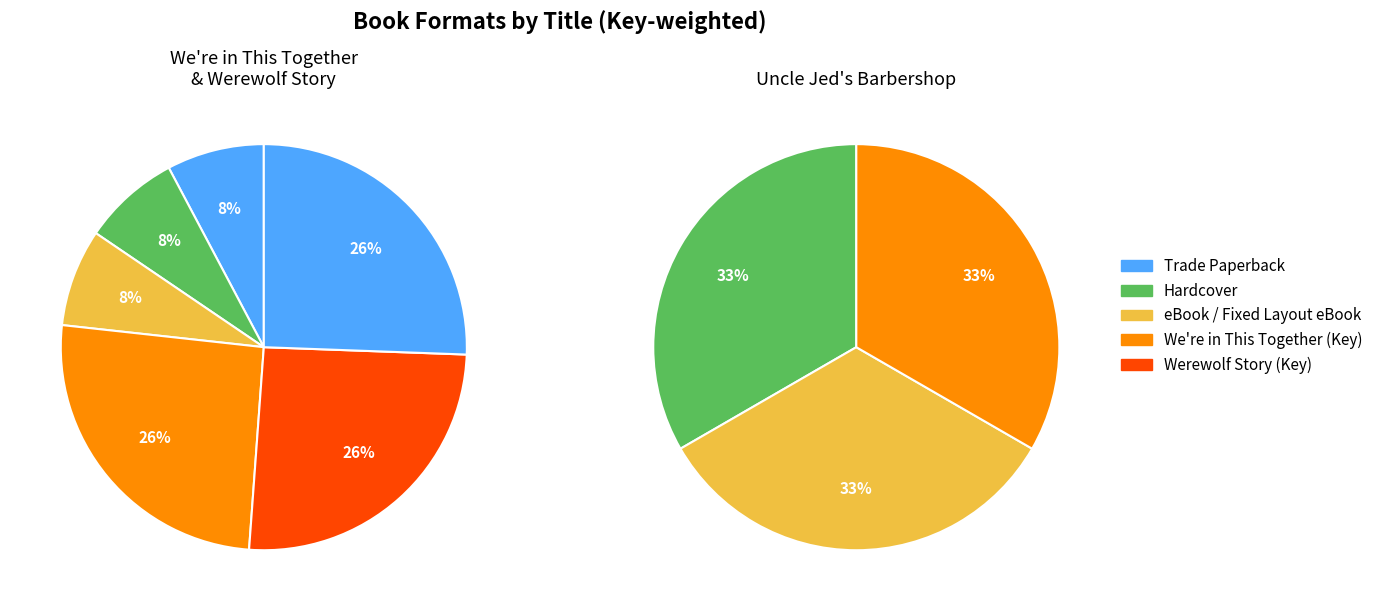

What portion of the pie excludes 0?

66.7%